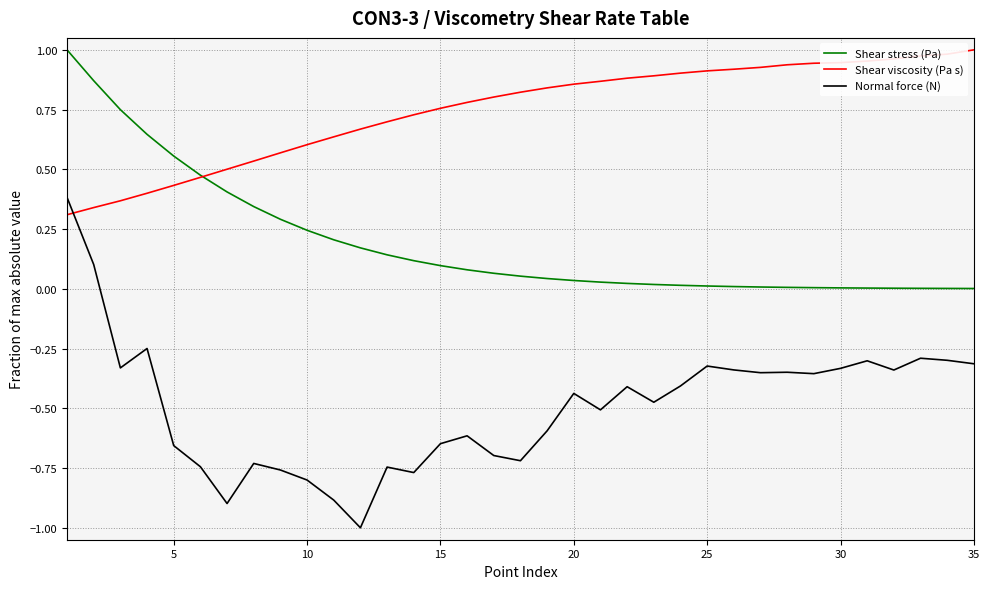

True or false: Shear stress (Pa) and Normal force (N) intersect in this chart.

False